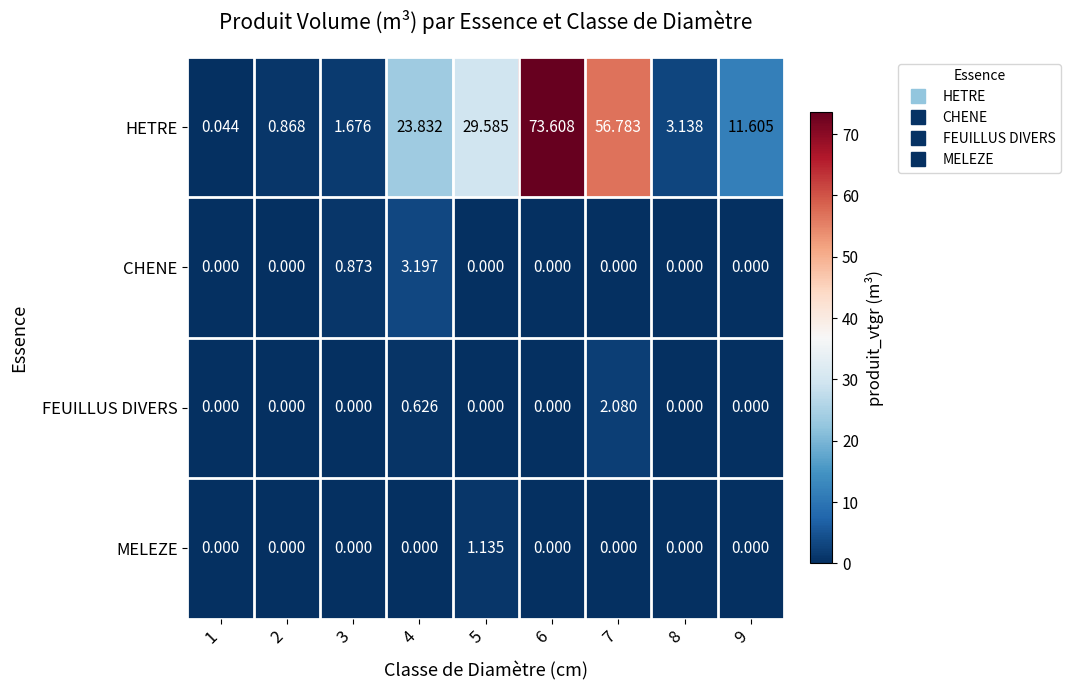

Between 5 and 7, which series saw the biggest shift?

HETRE